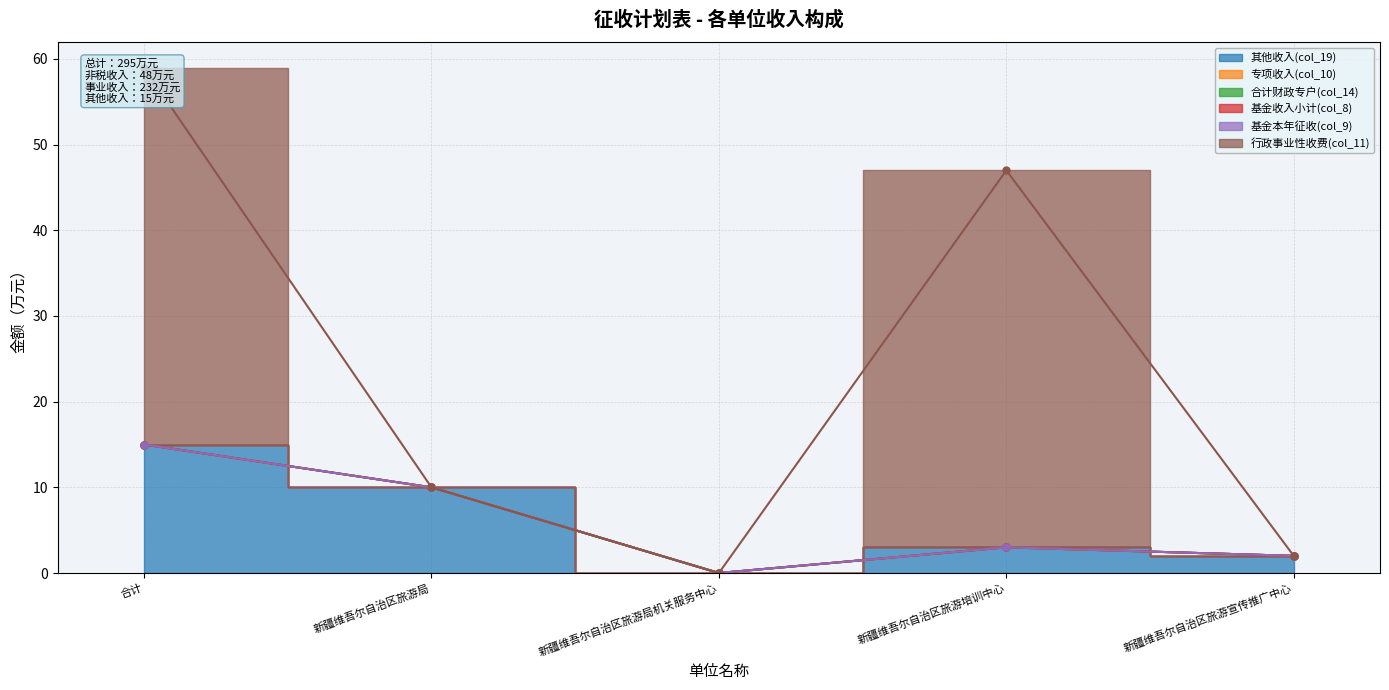

Is the value of 合计财政专户(col_14) at 合计 greater than the value of 专项收入(col_10) at 新疆维吾尔自治区旅游局机关服务中心?

No